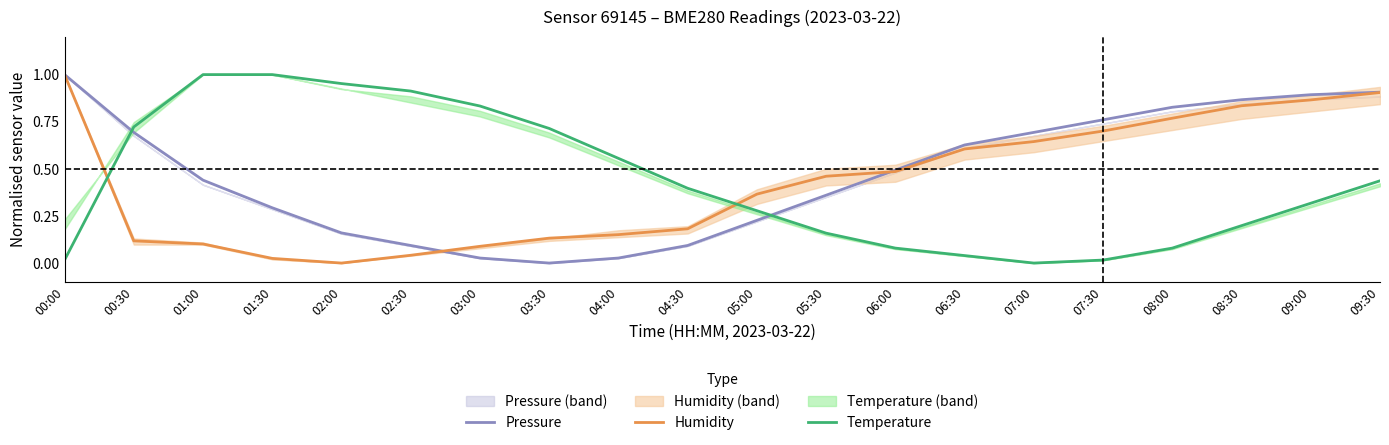

List the labels in order of Humidity value, smallest first.

02:00, 01:30, 02:30, 03:00, 01:00, 00:30, 03:30, 04:00, 04:30, 05:00, 05:30, 06:00, 06:30, 07:00, 07:30, 08:00, 08:30, 09:00, 09:30, 00:00